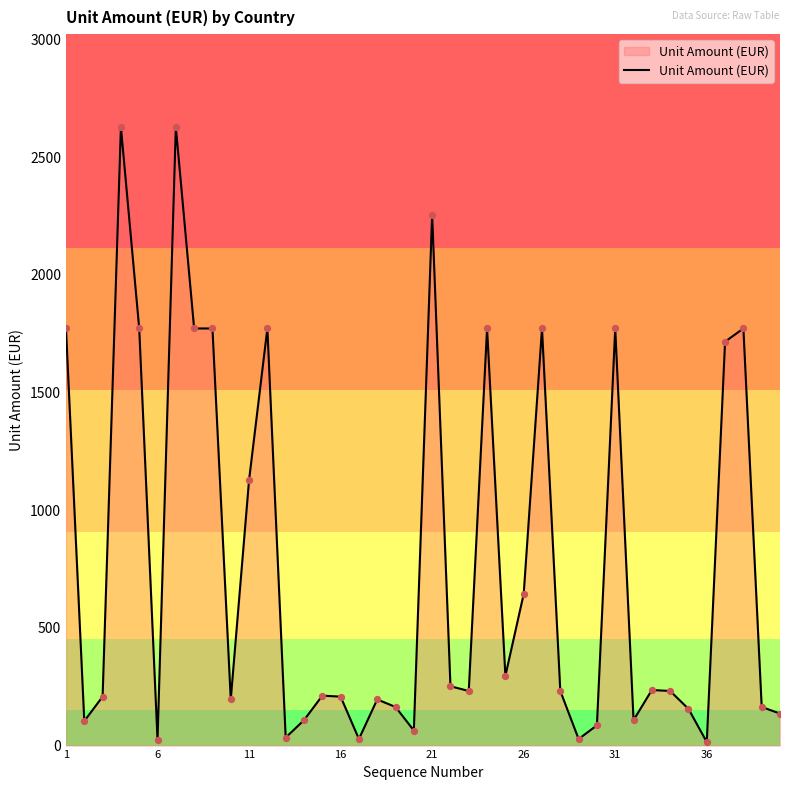

What is the maximum value shown in the chart?

2628